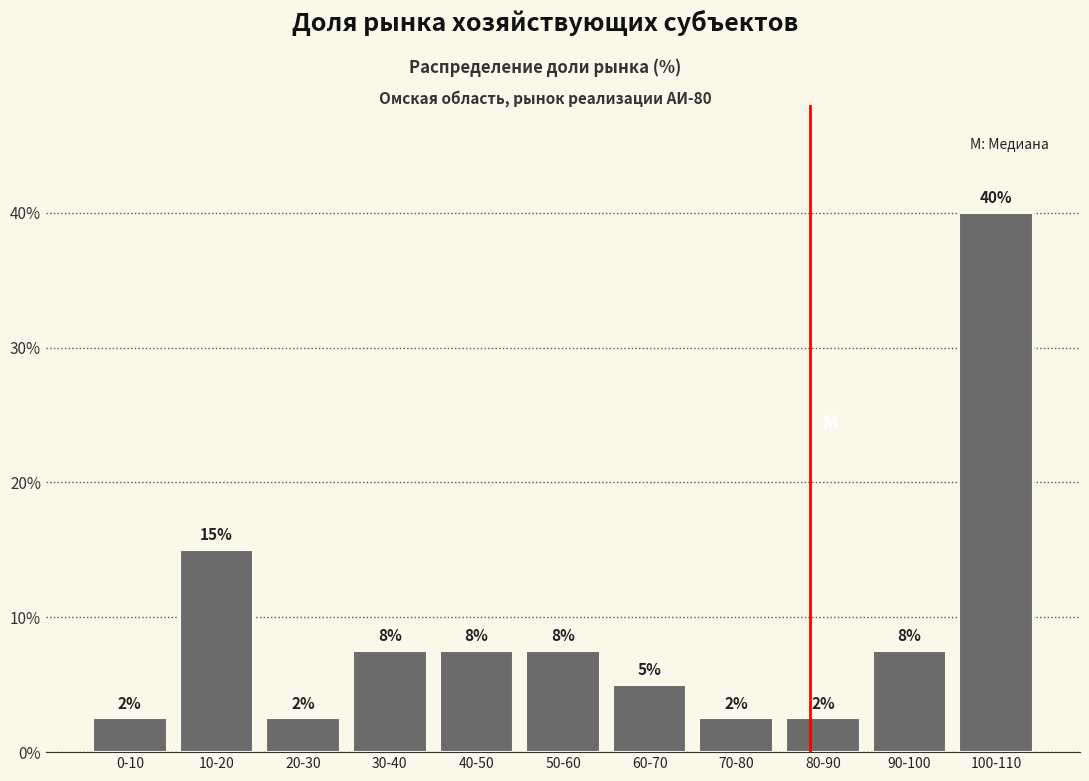

How many bars are there in total?

11